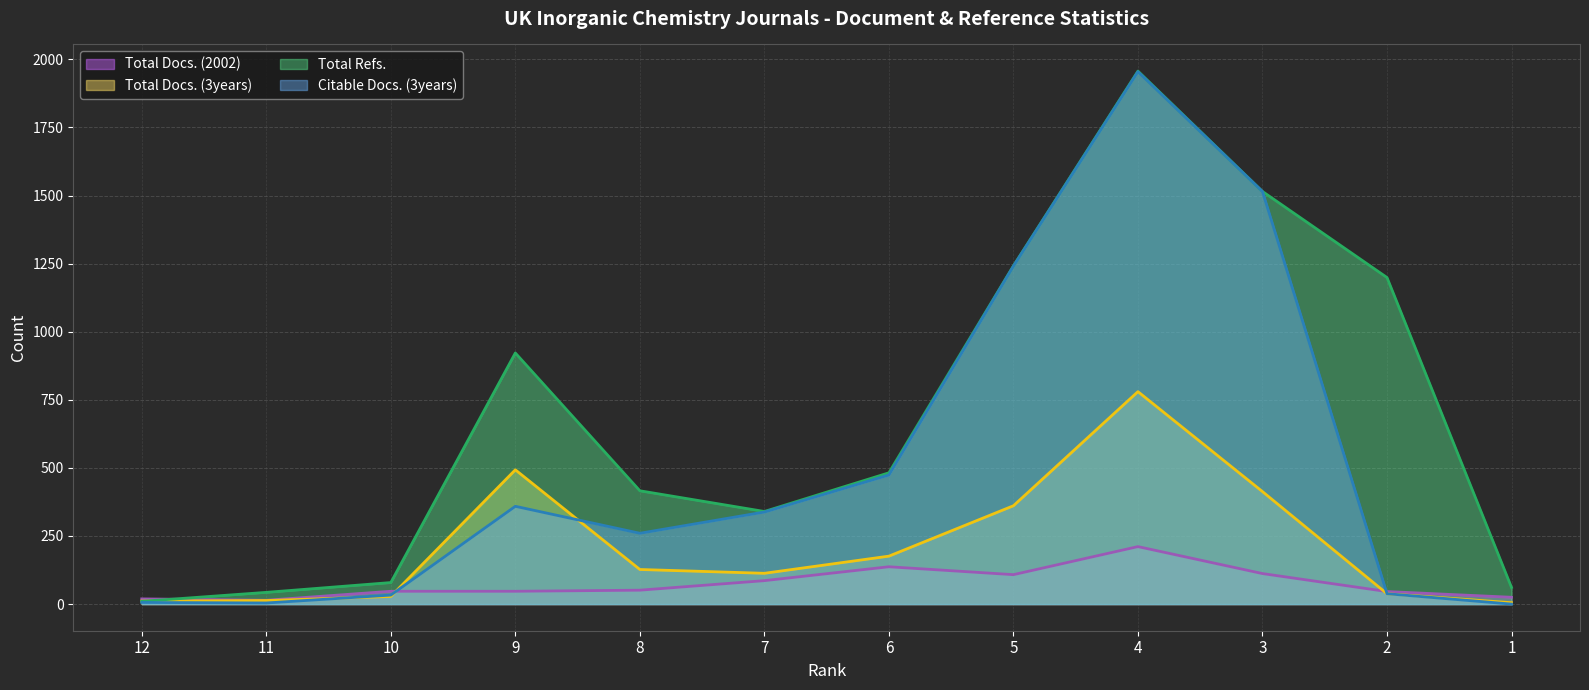

True or false: Total Docs. (3years) has more than 2 points higher than both neighbors.

False